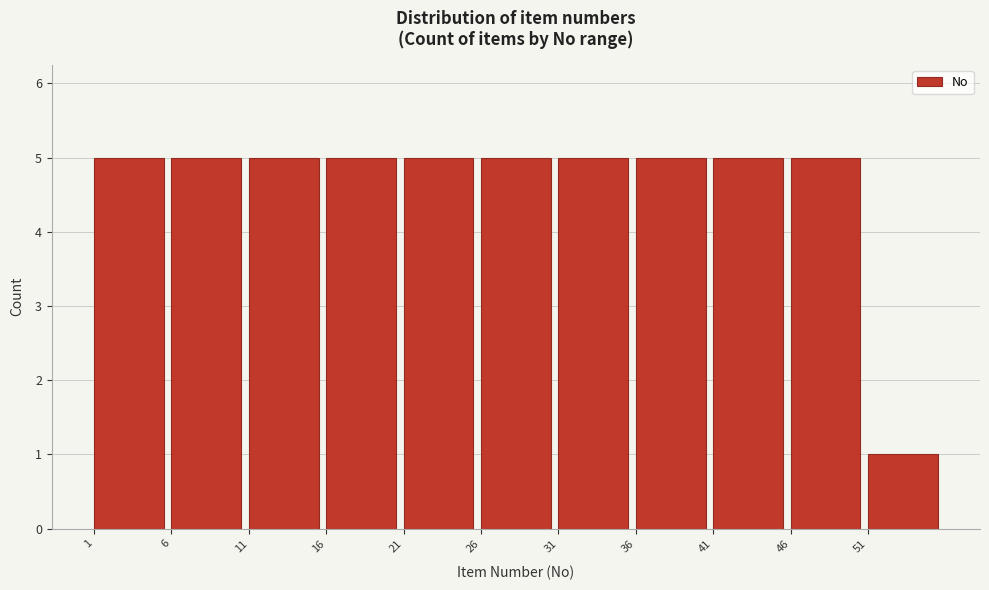

Reading left to right, list every bar in this chart as the range it spans on the x-axis followed by its height. The values are not printed on the chart, so give them approximately, as read against the axis.

1 to 6: 5
6 to 11: 5
11 to 16: 5
16 to 21: 5
21 to 26: 5
26 to 31: 5
31 to 36: 5
36 to 41: 5
41 to 46: 5
46 to 51: 5
51 to 56: 1